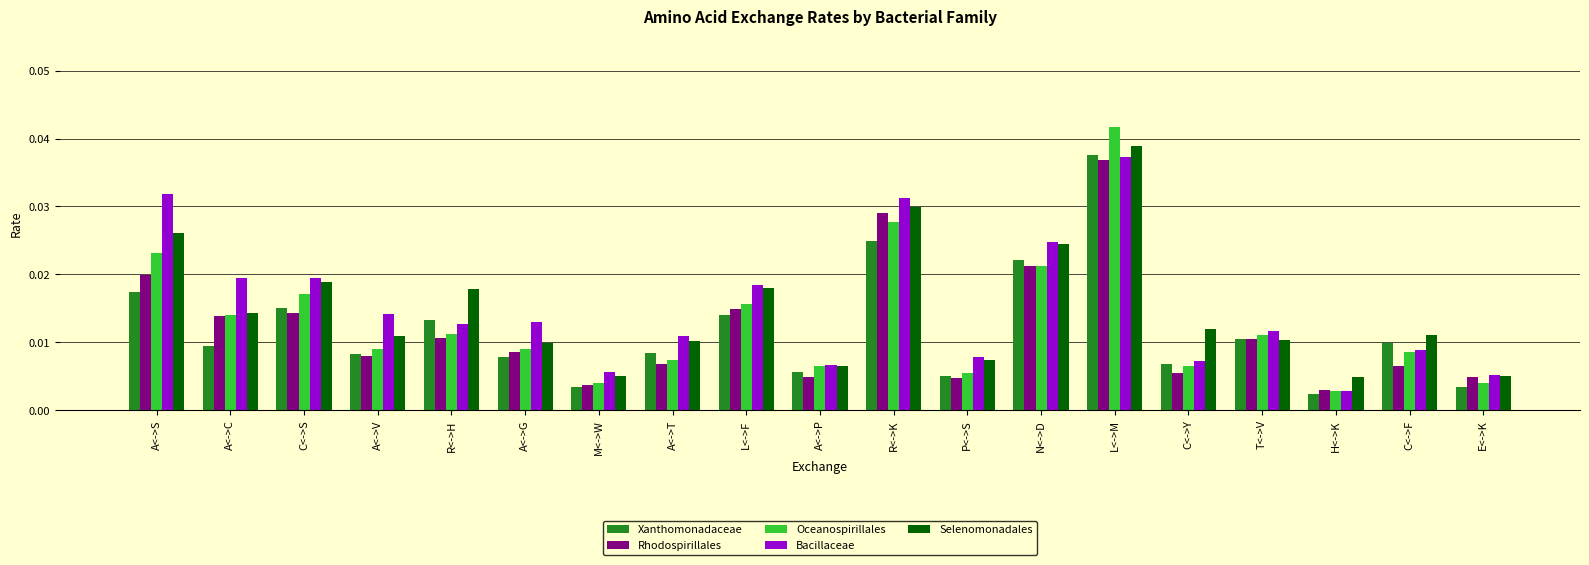

At how many categories does at least one series exceed 0?

19